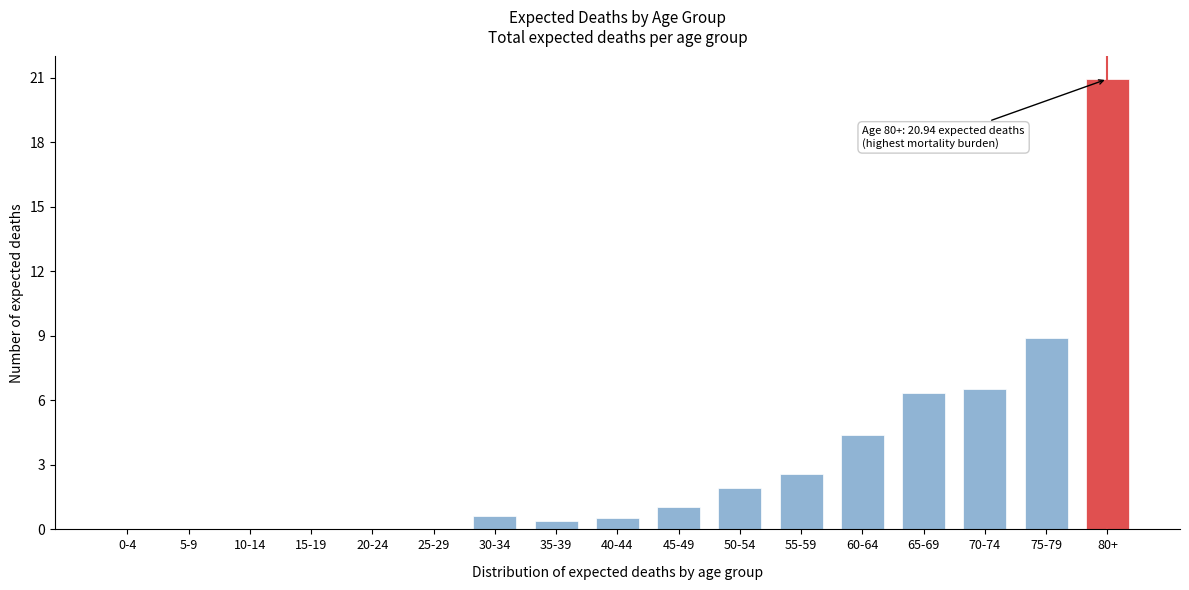

What is the greatest value displayed?

20.9